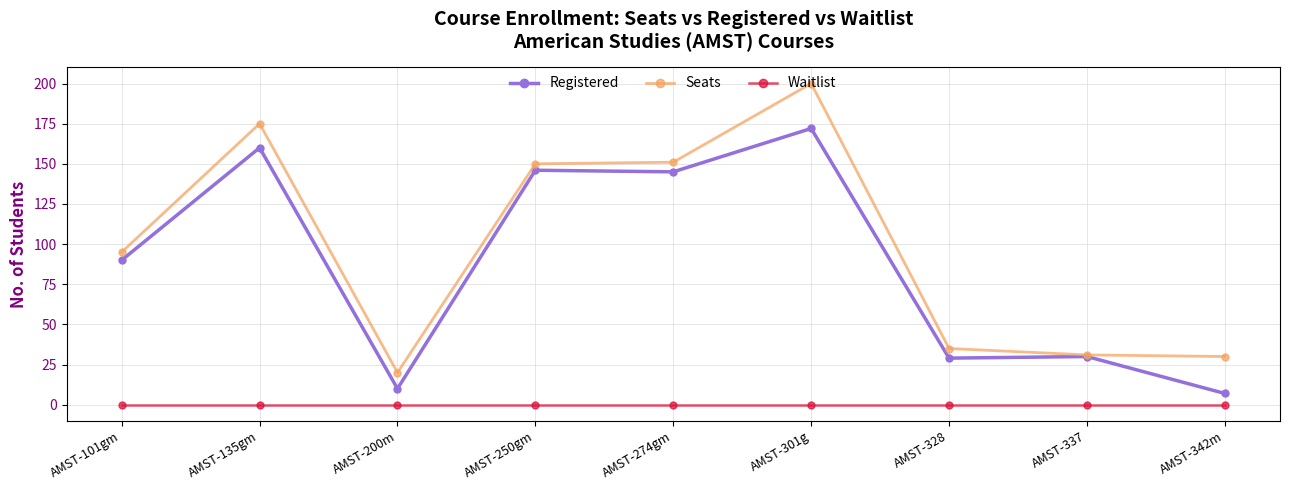

At AMST-135gm, list the series in order from smallest to largest.

Waitlist, Registered, Seats